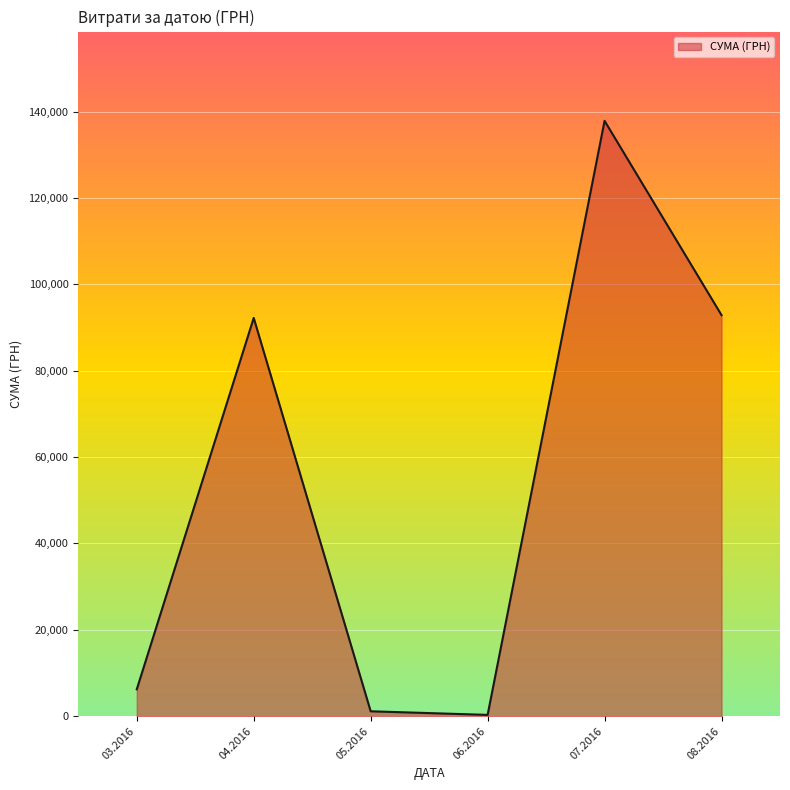

Which label corresponds to the largest value in the chart?

07.2016